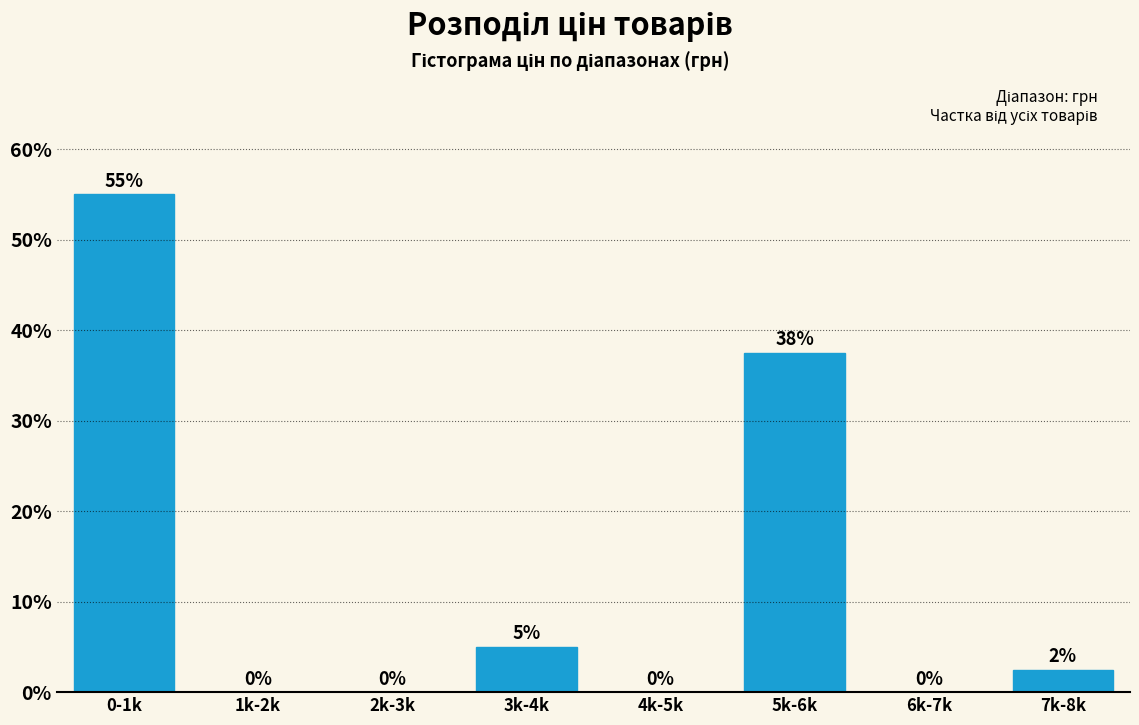

What is the sum of all values?

100.0